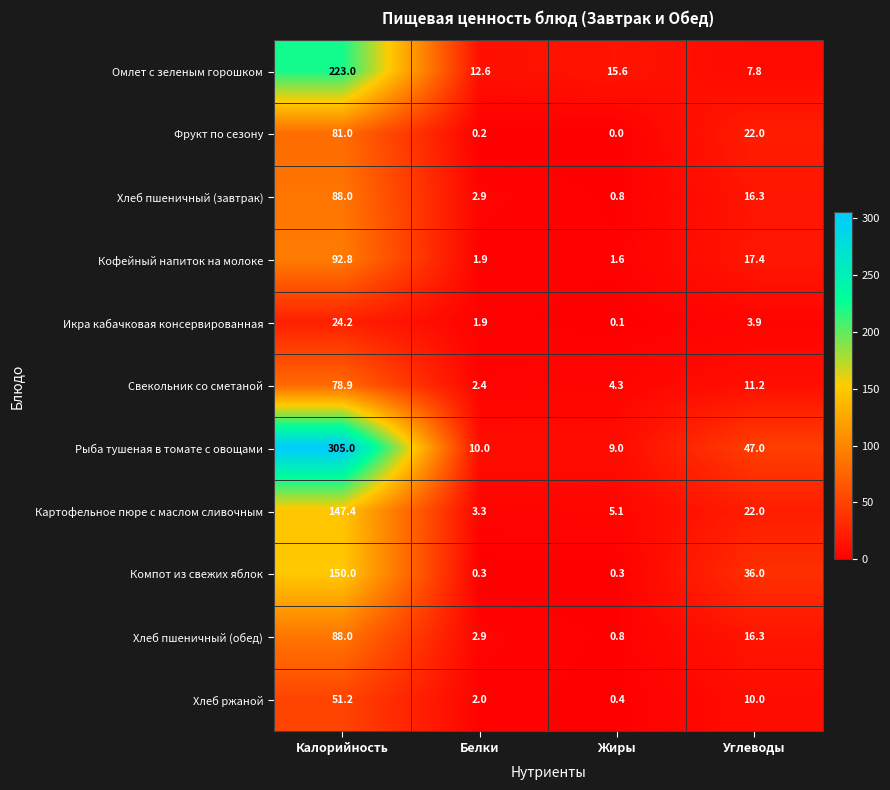

Which series has the largest range (max minus min)?

Рыба тушеная в томате с овощами